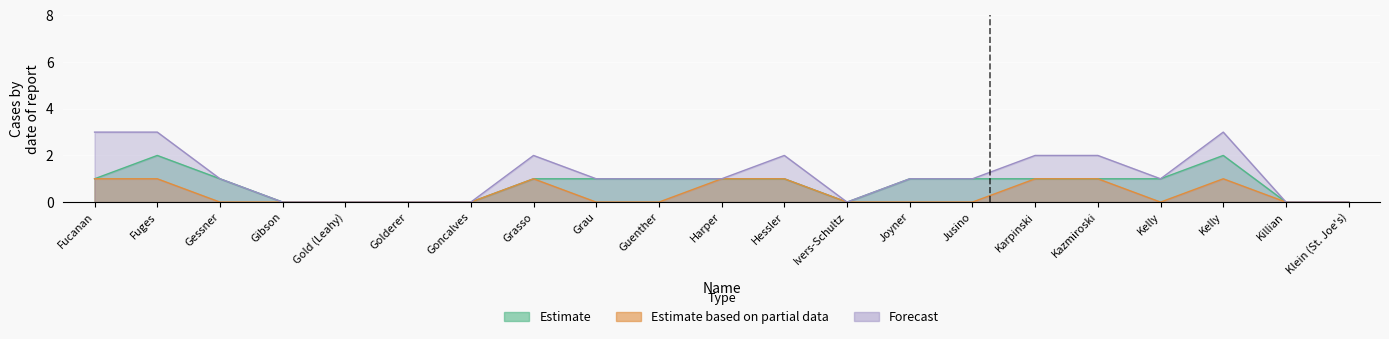

True or false: Estimate based on partial data and Estimate intersect in this chart.

False